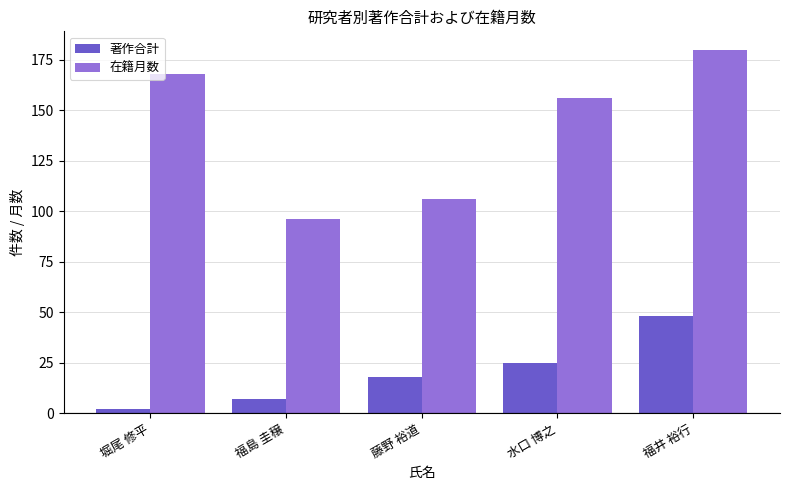

Rank the series at 福島 圭穣 from lowest to highest value.

著作合計, 在籍月数